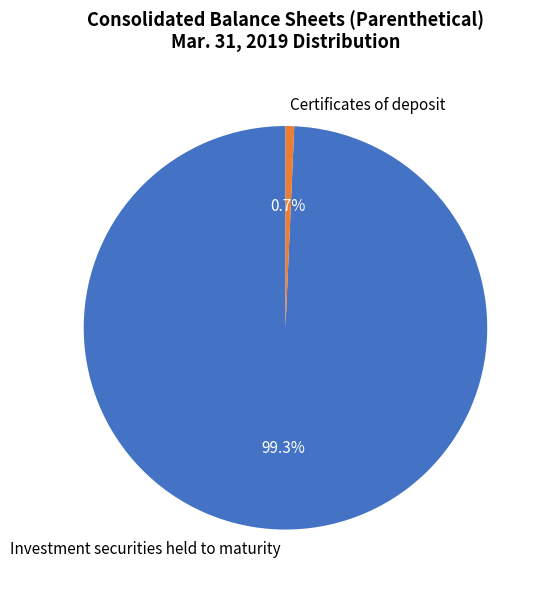

What percentage is NOT represented by Certificates of deposit?

99.3%